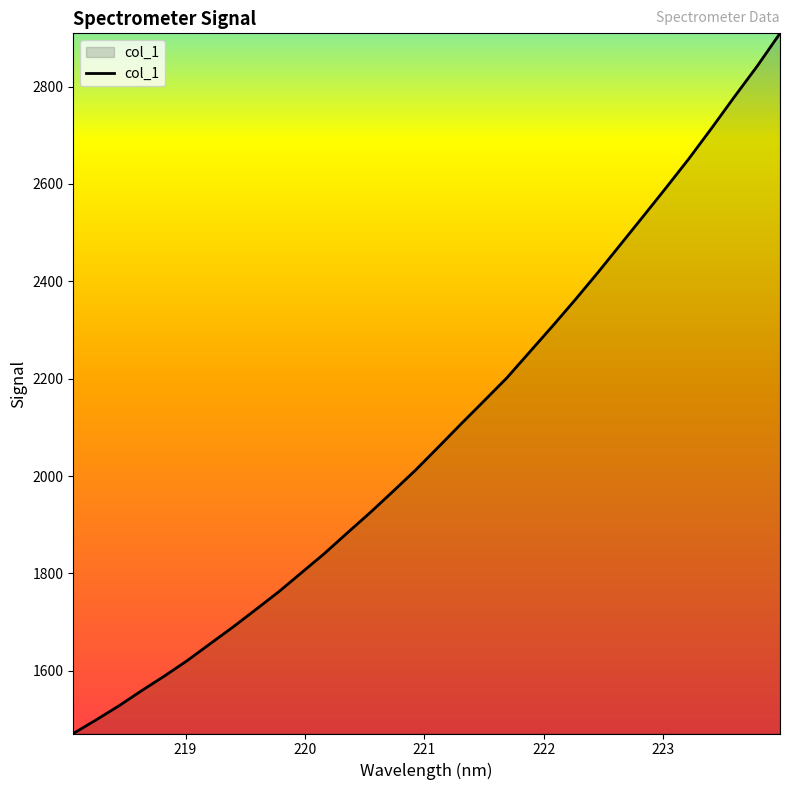

What is the maximum value shown in the chart?

2909.2